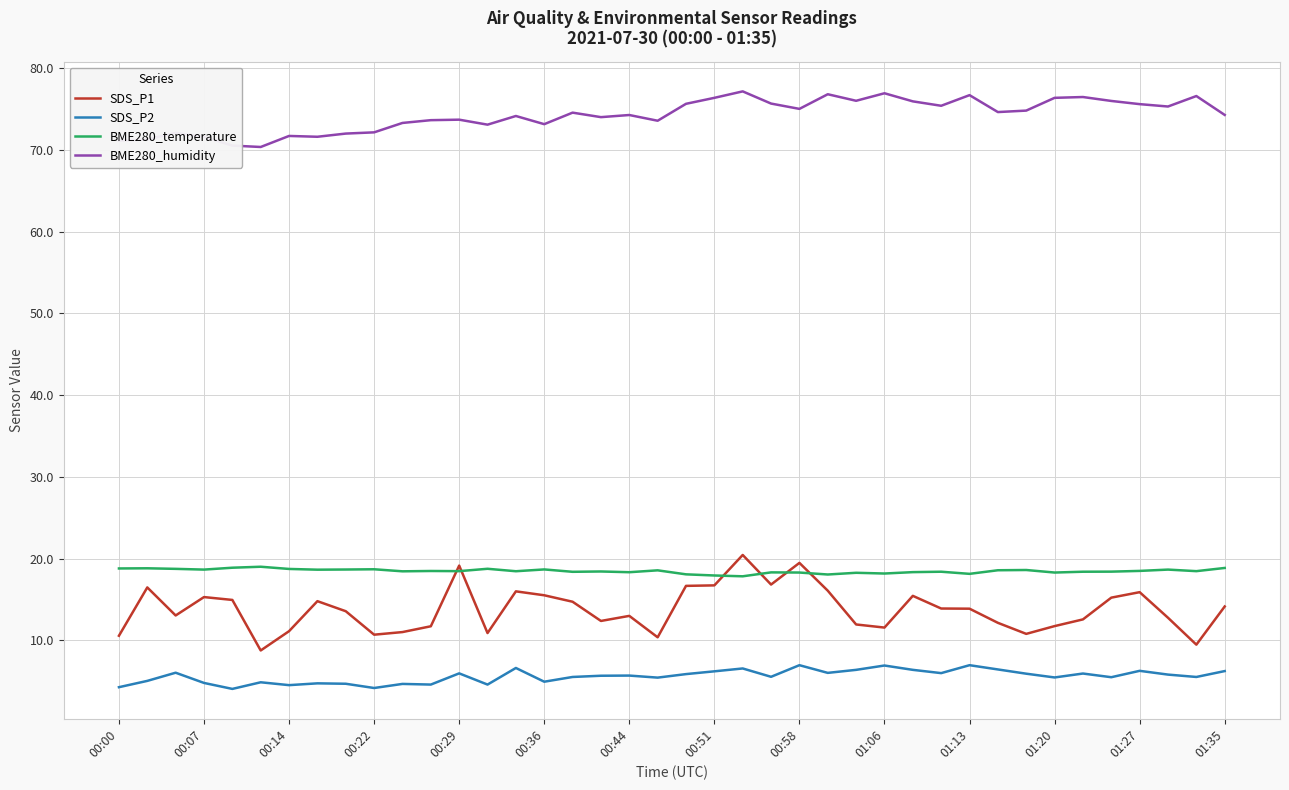

Which series has the largest total across all categories?

BME280_humidity